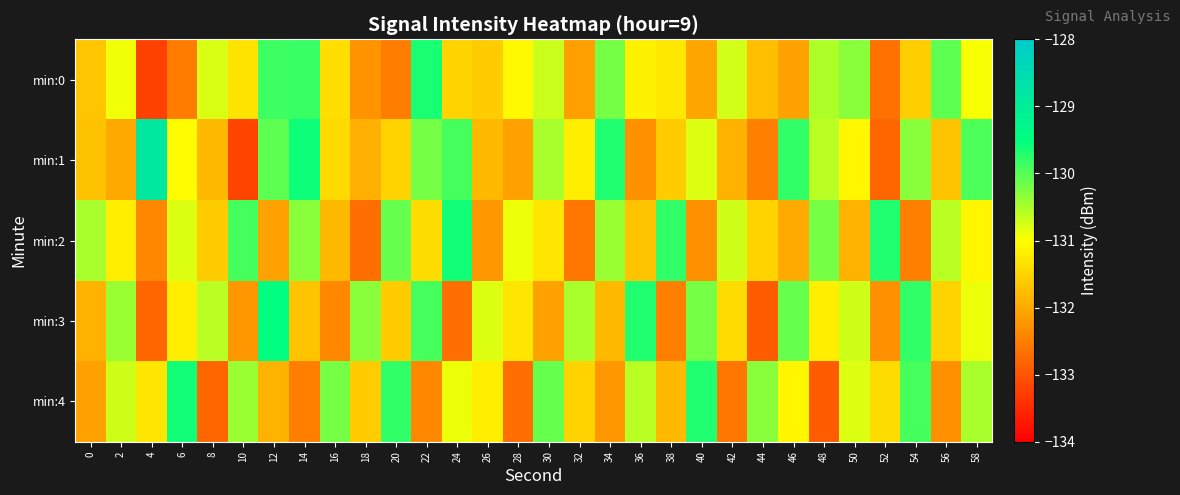

Which series has the widest spread of values?

min:1